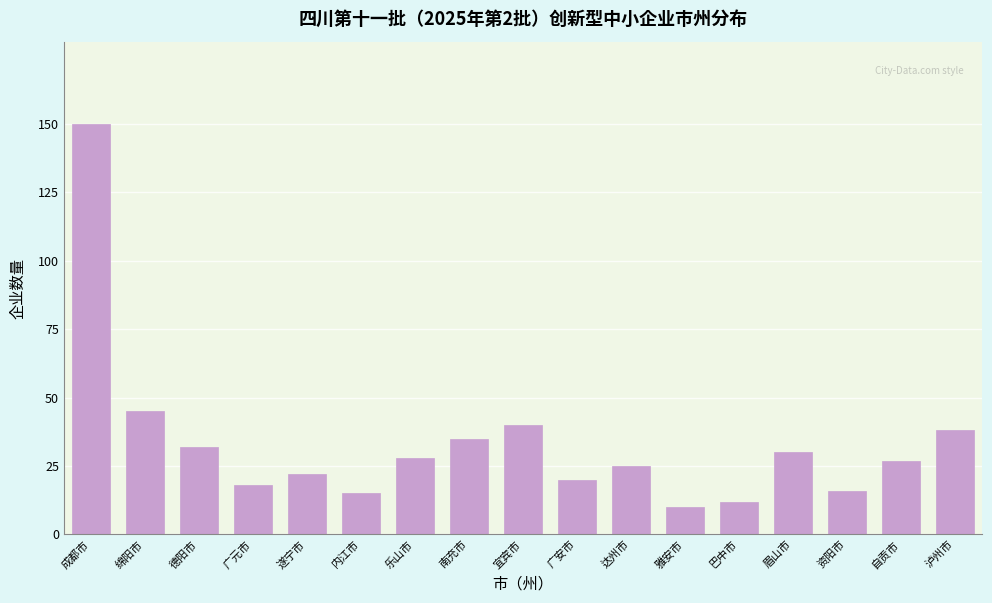

Reading left to right, extract all data points from this chart.

150	45	32	18	22	15	28	35	40	20	25	10	12	30	16	27	38